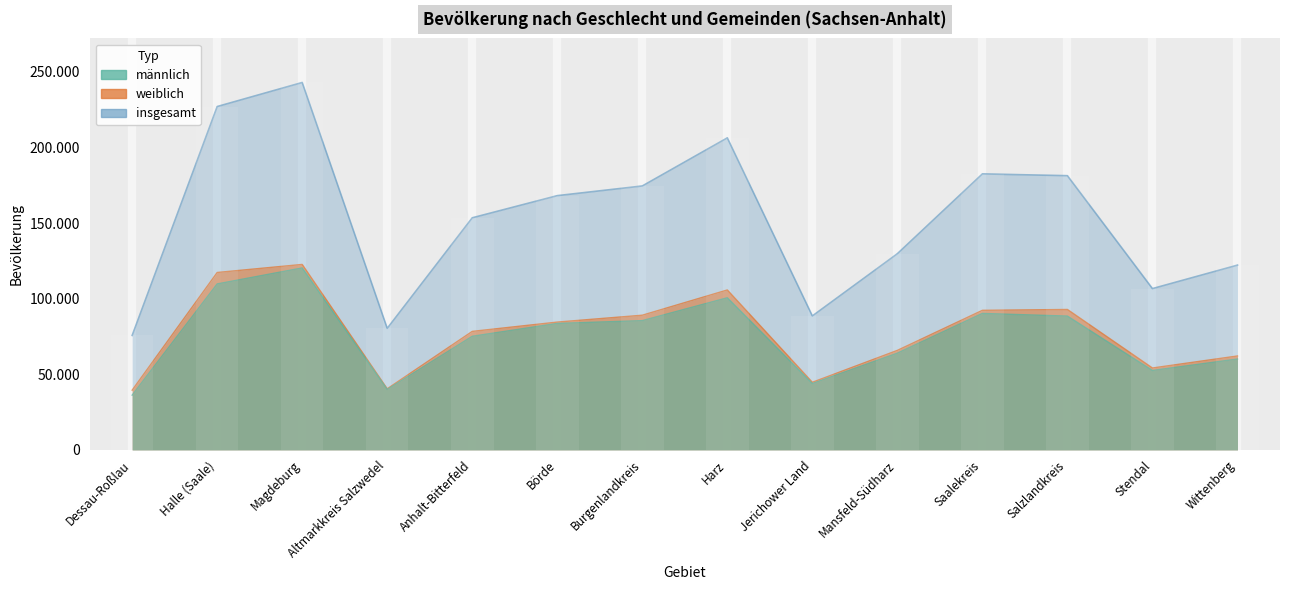

How many bars are there in each group?

3